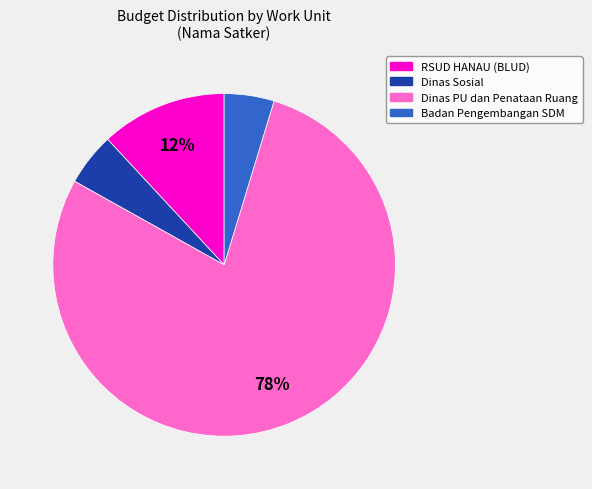

Count the number of slices in the pie.

4